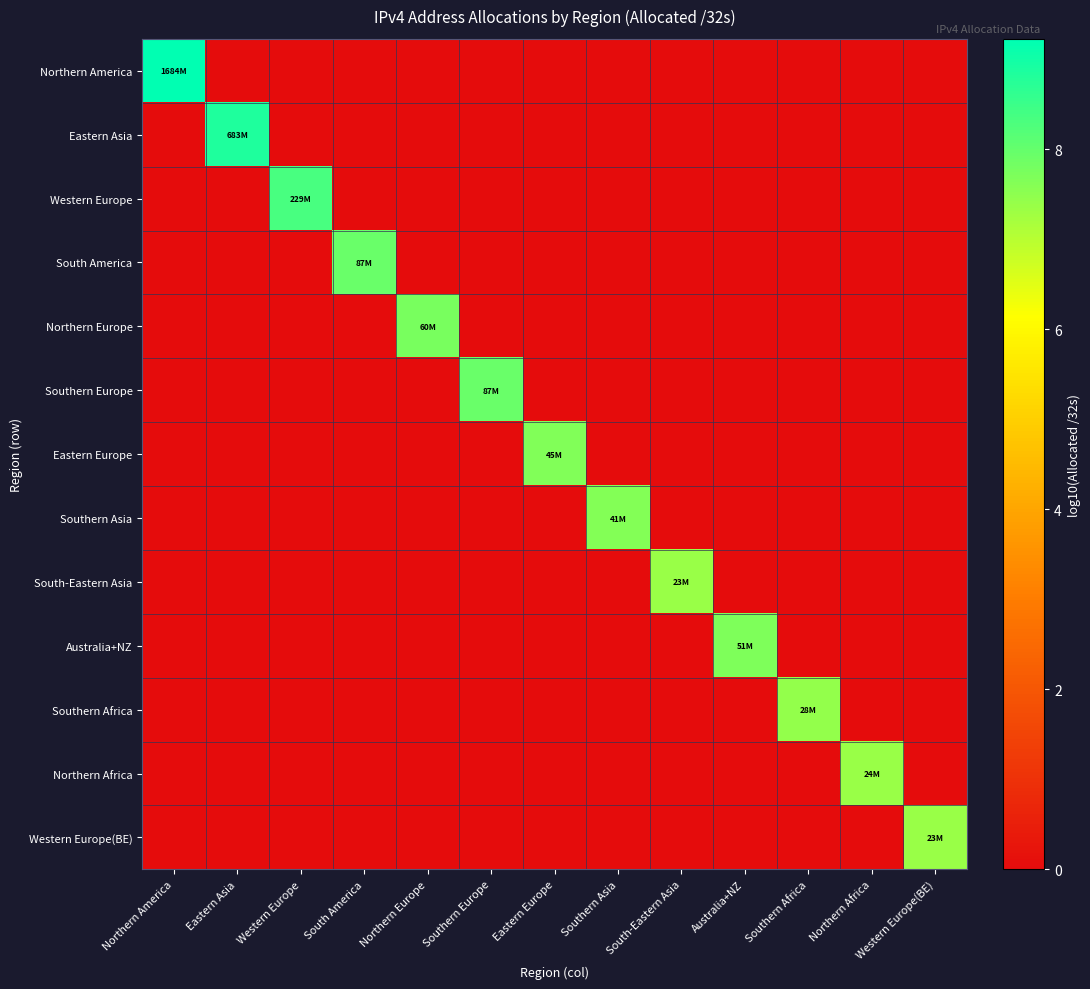

Reading left to right, extract all data points from this chart.

Northern America: Northern America=9.2	Eastern Asia=0.0	Western Europe=0.0	South America=0.0	Northern Europe=0.0	Southern Europe=0.0	Eastern Europe=0.0	Southern Asia=0.0	South-Eastern Asia=0.0	Australia+NZ=0.0	Southern Africa=0.0	Northern Africa=0.0	Western Europe(BE)=0.0
Eastern Asia: Northern America=0.0	Eastern Asia=8.8	Western Europe=0.0	South America=0.0	Northern Europe=0.0	Southern Europe=0.0	Eastern Europe=0.0	Southern Asia=0.0	South-Eastern Asia=0.0	Australia+NZ=0.0	Southern Africa=0.0	Northern Africa=0.0	Western Europe(BE)=0.0
Western Europe: Northern America=0.0	Eastern Asia=0.0	Western Europe=8.4	South America=0.0	Northern Europe=0.0	Southern Europe=0.0	Eastern Europe=0.0	Southern Asia=0.0	South-Eastern Asia=0.0	Australia+NZ=0.0	Southern Africa=0.0	Northern Africa=0.0	Western Europe(BE)=0.0
South America: Northern America=0.0	Eastern Asia=0.0	Western Europe=0.0	South America=7.9	Northern Europe=0.0	Southern Europe=0.0	Eastern Europe=0.0	Southern Asia=0.0	South-Eastern Asia=0.0	Australia+NZ=0.0	Southern Africa=0.0	Northern Africa=0.0	Western Europe(BE)=0.0
Northern Europe: Northern America=0.0	Eastern Asia=0.0	Western Europe=0.0	South America=0.0	Northern Europe=7.8	Southern Europe=0.0	Eastern Europe=0.0	Southern Asia=0.0	South-Eastern Asia=0.0	Australia+NZ=0.0	Southern Africa=0.0	Northern Africa=0.0	Western Europe(BE)=0.0
Southern Europe: Northern America=0.0	Eastern Asia=0.0	Western Europe=0.0	South America=0.0	Northern Europe=0.0	Southern Europe=7.9	Eastern Europe=0.0	Southern Asia=0.0	South-Eastern Asia=0.0	Australia+NZ=0.0	Southern Africa=0.0	Northern Africa=0.0	Western Europe(BE)=0.0
Eastern Europe: Northern America=0.0	Eastern Asia=0.0	Western Europe=0.0	South America=0.0	Northern Europe=0.0	Southern Europe=0.0	Eastern Europe=7.7	Southern Asia=0.0	South-Eastern Asia=0.0	Australia+NZ=0.0	Southern Africa=0.0	Northern Africa=0.0	Western Europe(BE)=0.0
Southern Asia: Northern America=0.0	Eastern Asia=0.0	Western Europe=0.0	South America=0.0	Northern Europe=0.0	Southern Europe=0.0	Eastern Europe=0.0	Southern Asia=7.6	South-Eastern Asia=0.0	Australia+NZ=0.0	Southern Africa=0.0	Northern Africa=0.0	Western Europe(BE)=0.0
South-Eastern Asia: Northern America=0.0	Eastern Asia=0.0	Western Europe=0.0	South America=0.0	Northern Europe=0.0	Southern Europe=0.0	Eastern Europe=0.0	Southern Asia=0.0	South-Eastern Asia=7.4	Australia+NZ=0.0	Southern Africa=0.0	Northern Africa=0.0	Western Europe(BE)=0.0
Australia+NZ: Northern America=0.0	Eastern Asia=0.0	Western Europe=0.0	South America=0.0	Northern Europe=0.0	Southern Europe=0.0	Eastern Europe=0.0	Southern Asia=0.0	South-Eastern Asia=0.0	Australia+NZ=7.7	Southern Africa=0.0	Northern Africa=0.0	Western Europe(BE)=0.0
Southern Africa: Northern America=0.0	Eastern Asia=0.0	Western Europe=0.0	South America=0.0	Northern Europe=0.0	Southern Europe=0.0	Eastern Europe=0.0	Southern Asia=0.0	South-Eastern Asia=0.0	Australia+NZ=0.0	Southern Africa=7.4	Northern Africa=0.0	Western Europe(BE)=0.0
Northern Africa: Northern America=0.0	Eastern Asia=0.0	Western Europe=0.0	South America=0.0	Northern Europe=0.0	Southern Europe=0.0	Eastern Europe=0.0	Southern Asia=0.0	South-Eastern Asia=0.0	Australia+NZ=0.0	Southern Africa=0.0	Northern Africa=7.4	Western Europe(BE)=0.0
Western Europe(BE): Northern America=0.0	Eastern Asia=0.0	Western Europe=0.0	South America=0.0	Northern Europe=0.0	Southern Europe=0.0	Eastern Europe=0.0	Southern Asia=0.0	South-Eastern Asia=0.0	Australia+NZ=0.0	Southern Africa=0.0	Northern Africa=0.0	Western Europe(BE)=7.4